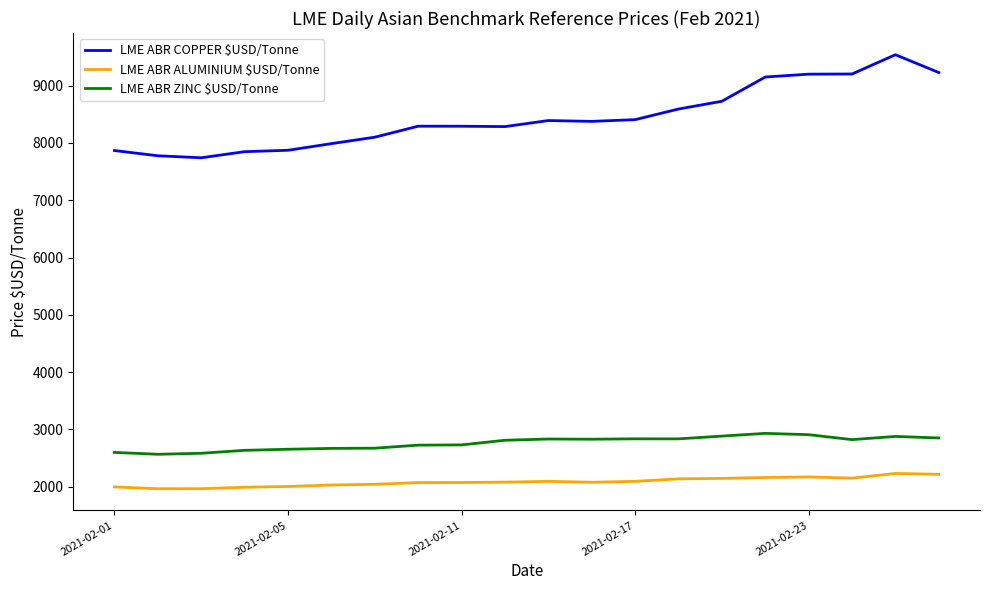

What is the minimum value for LME ABR ZINC $USD/Tonne?

2564.8